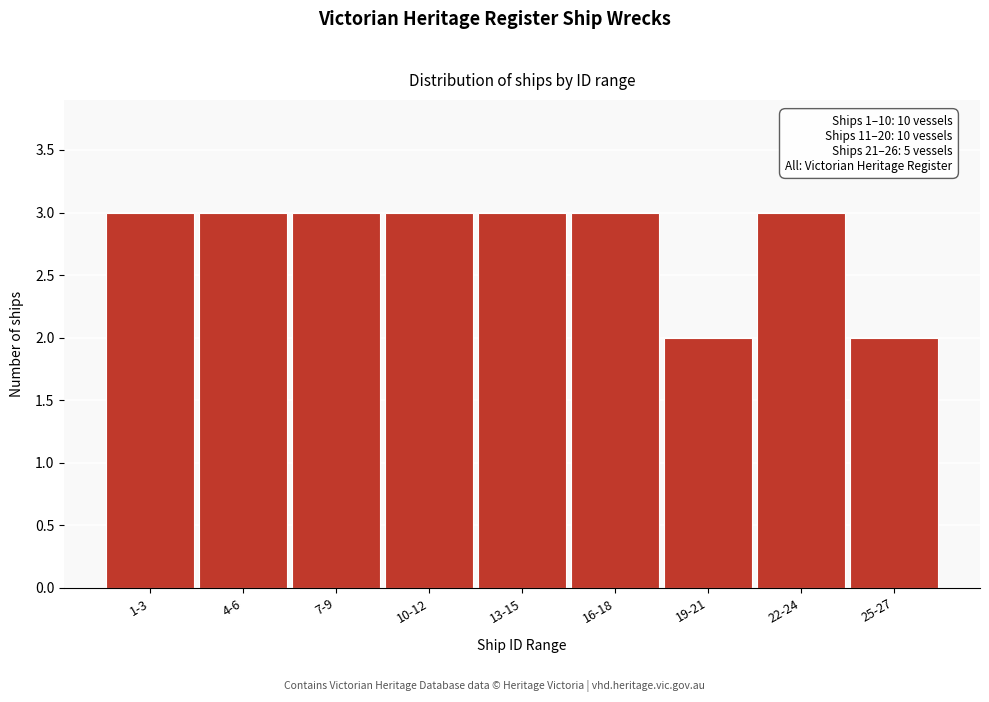

Reading left to right, transcribe all the data shown in this chart.

1-3=3	4-6=3	7-9=3	10-12=3	13-15=3	16-18=3	19-21=2	22-24=3	25-27=2